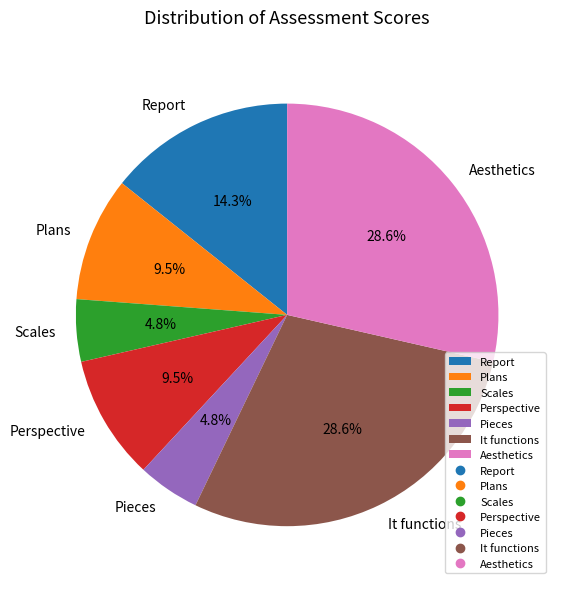

Approximately how many times larger is the value at It functions compared to Perspective?

3.0